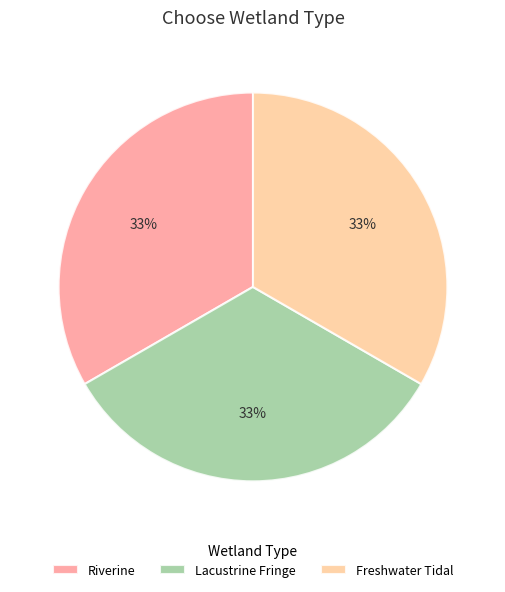

To the nearest percent, what is the combined percentage of Freshwater Tidal and Riverine?

67%